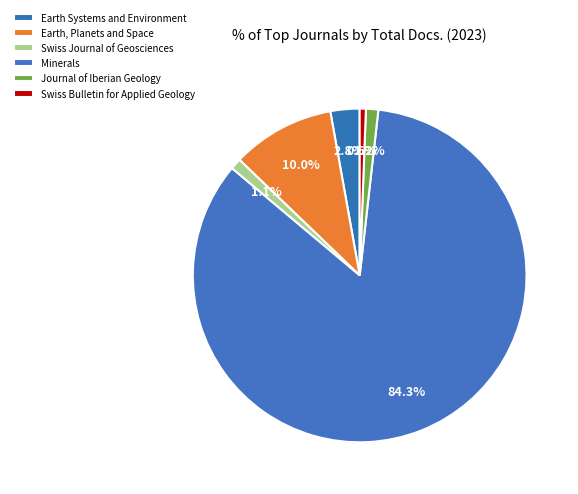

Rank the categories by value from highest to lowest.

Minerals, Earth, Planets and Space, Earth Systems and Environment, Journal of Iberian Geology, Swiss Journal of Geosciences, Swiss Bulletin for Applied Geology